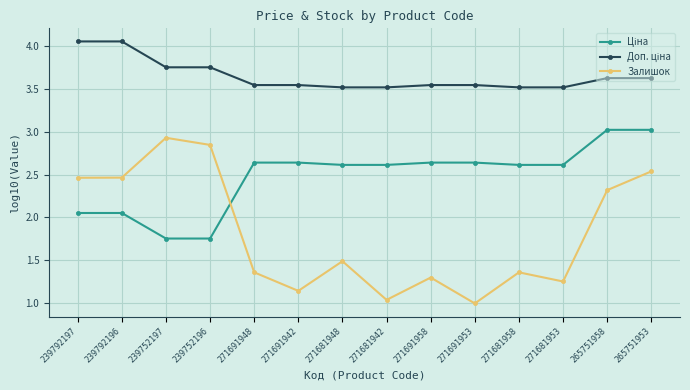

What is the difference between the Залишок values at 239752197 and 239792196?

0.5